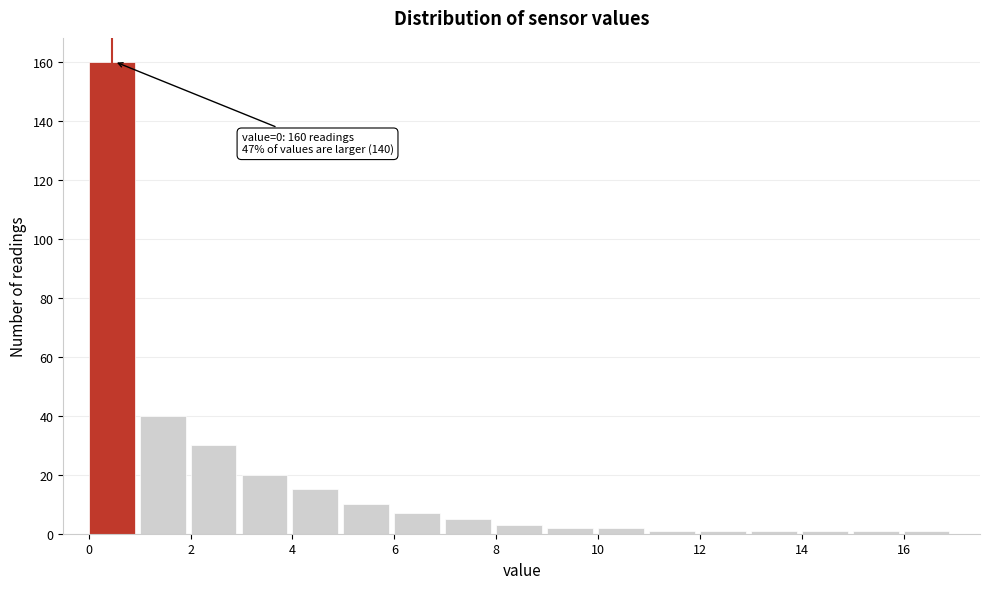

Over which range of the x-axis is the bar tallest?

0 to 1